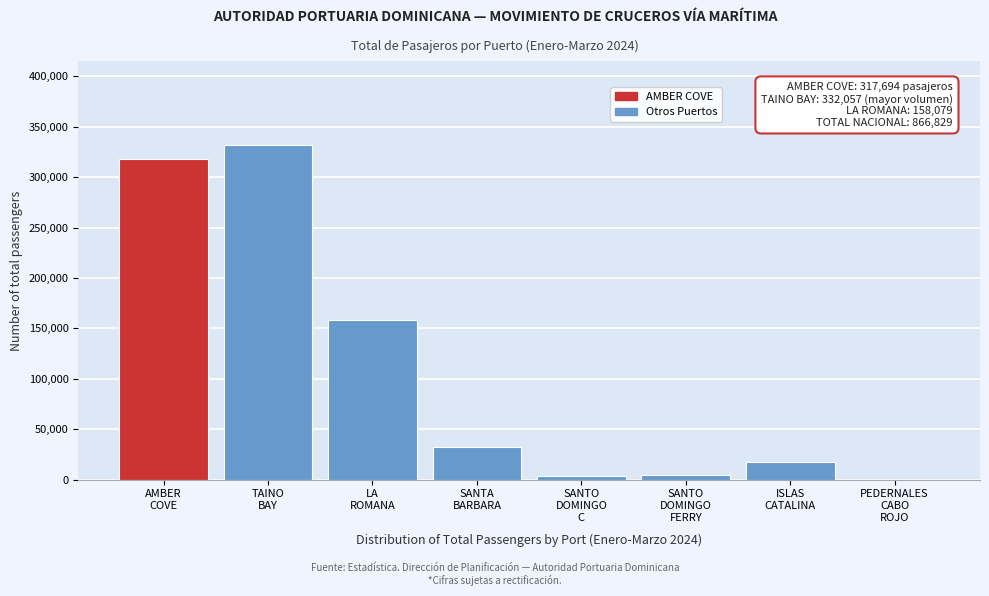

What is the greatest value displayed?

332057